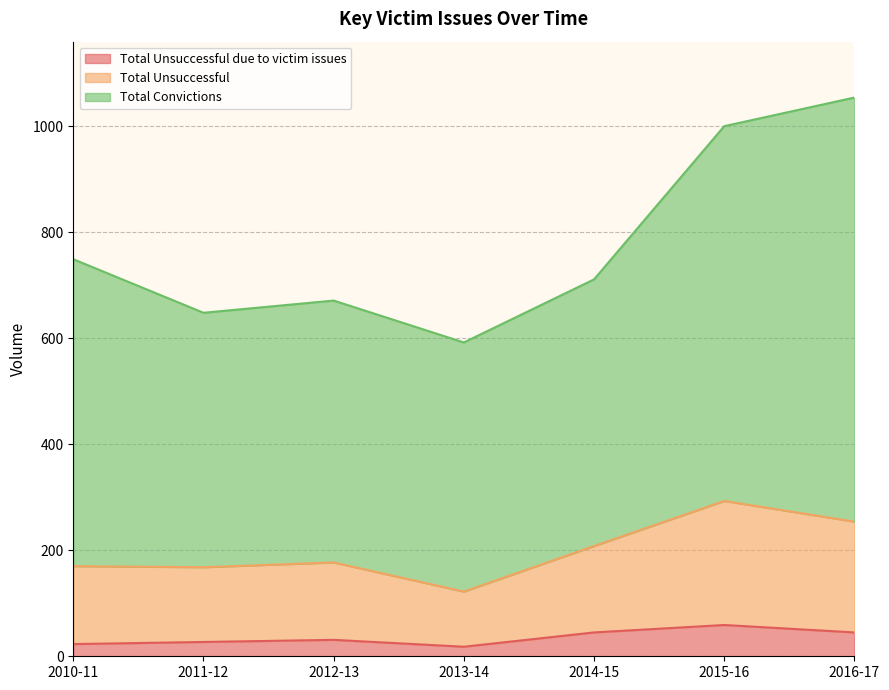

What is the difference between the second highest and second lowest values in the Total Unsuccessful due to victim issues series?

22